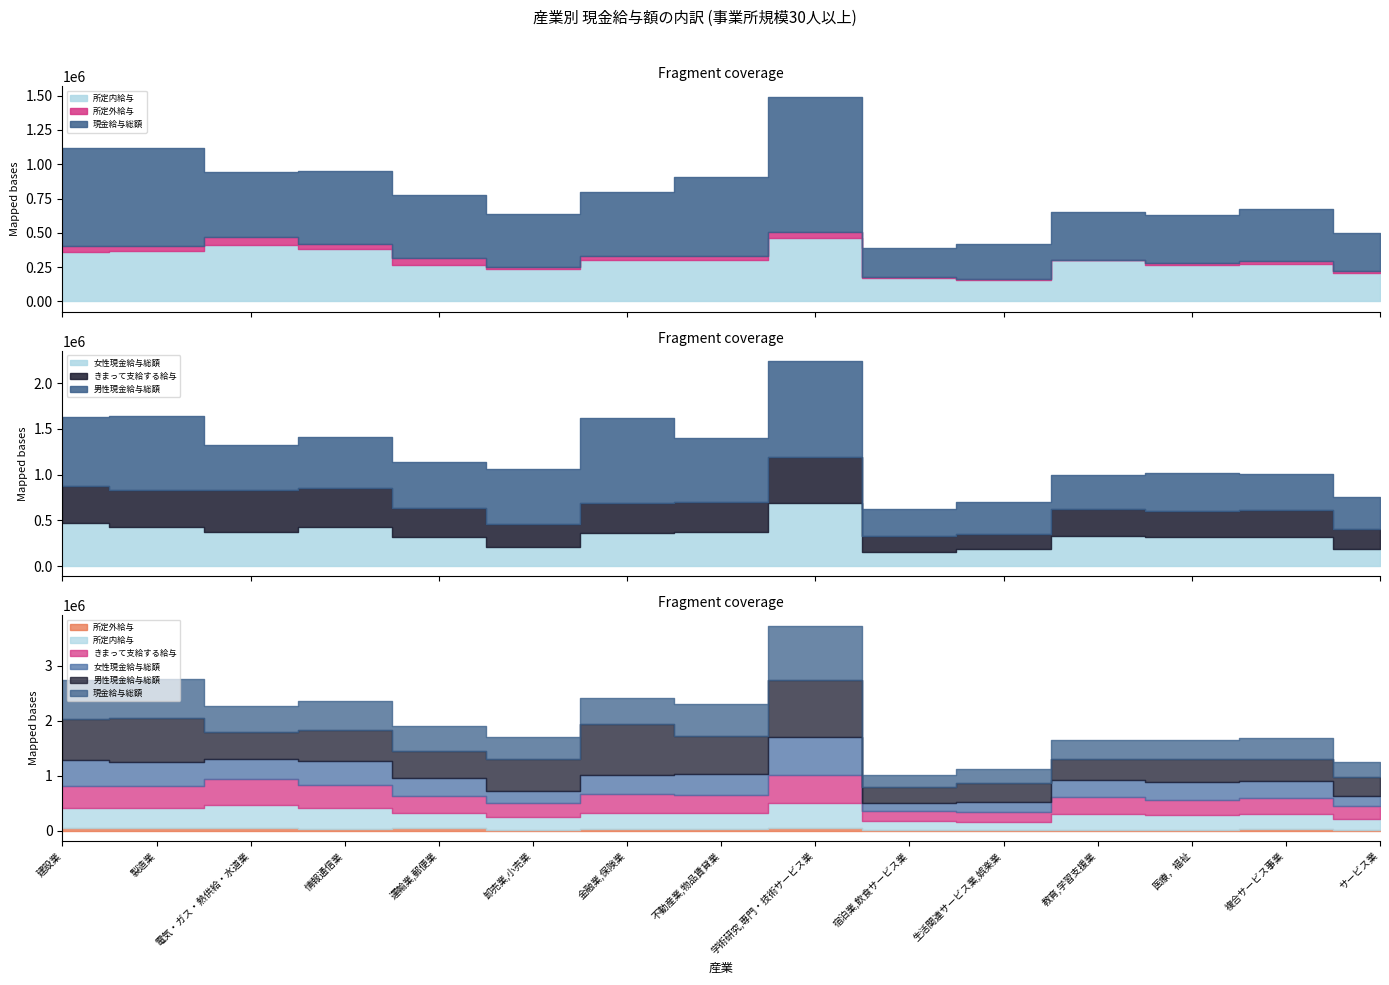

At which label does 現金給与総額 reach its minimum?

宿泊業,飲食サービス業